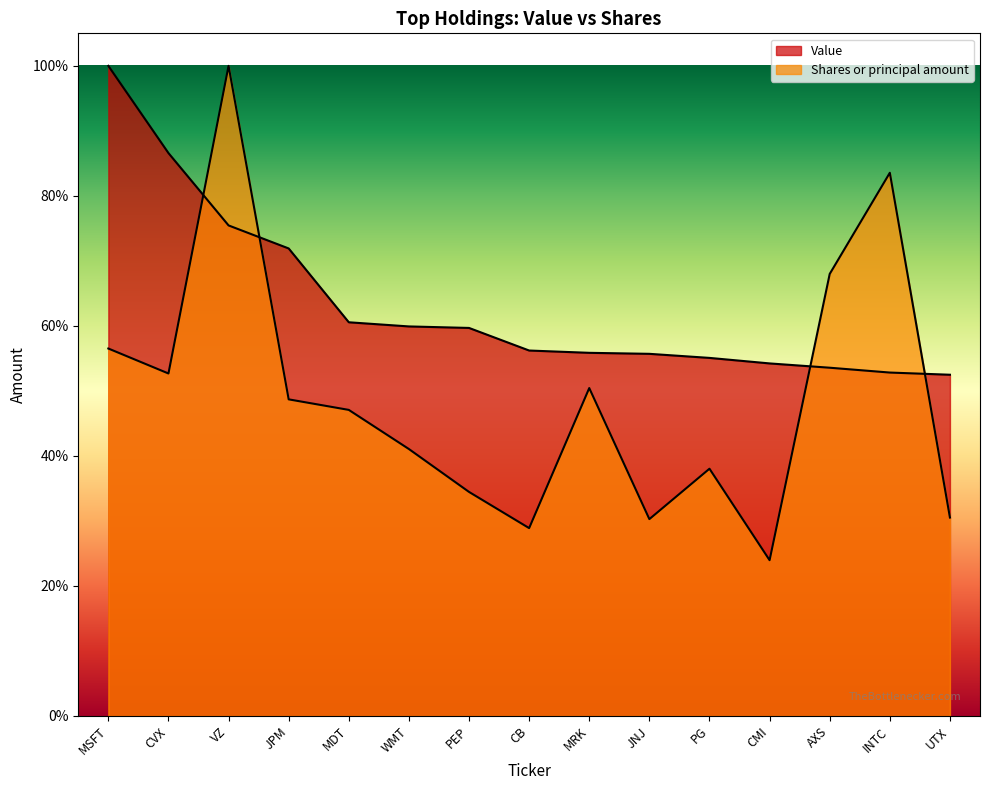

True or false: Value has more than 1 points higher than both neighbors.

False